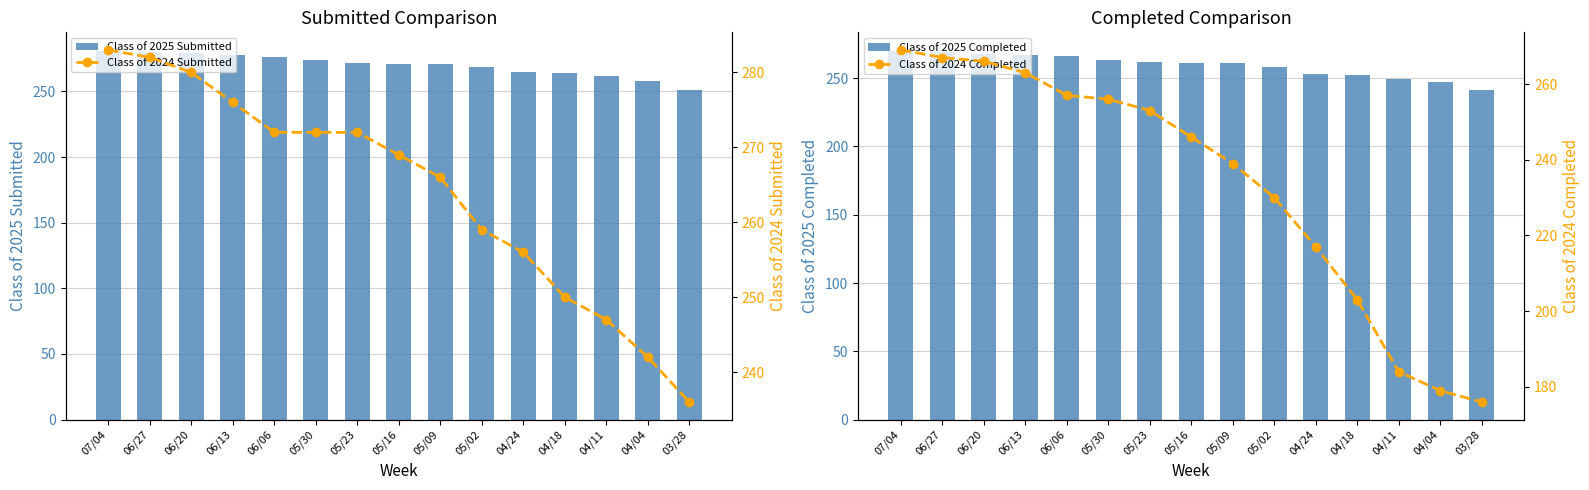

Which category has the highest value in the Class of 2025 Submitted series?

07/04